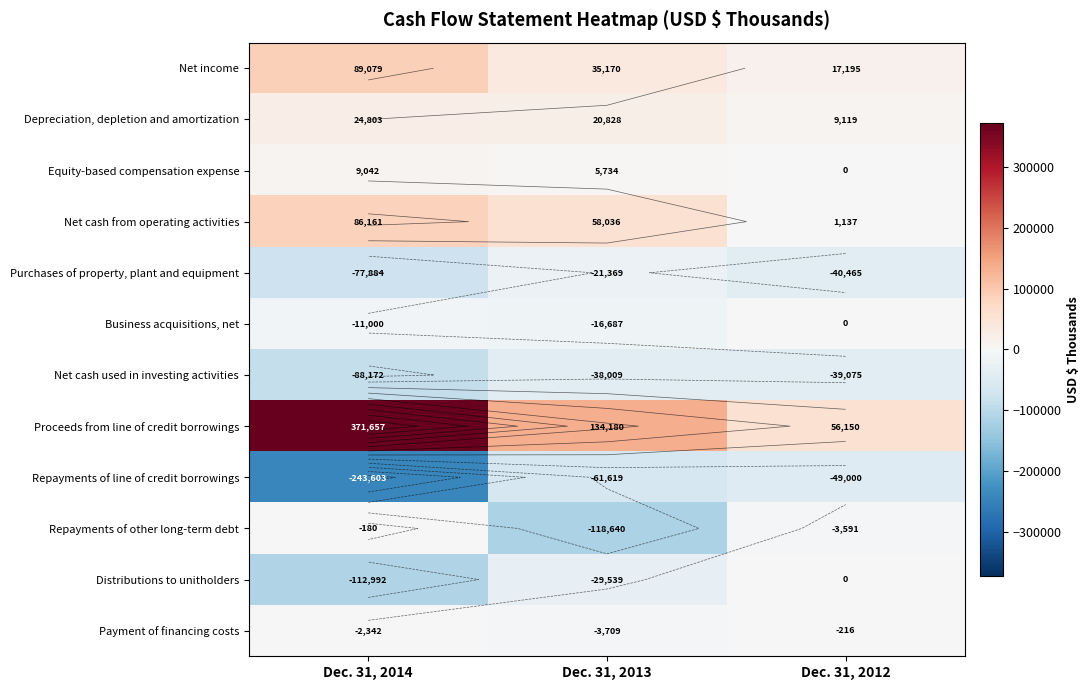

Where does the Net income series first go above 35170?

Dec. 31, 2014